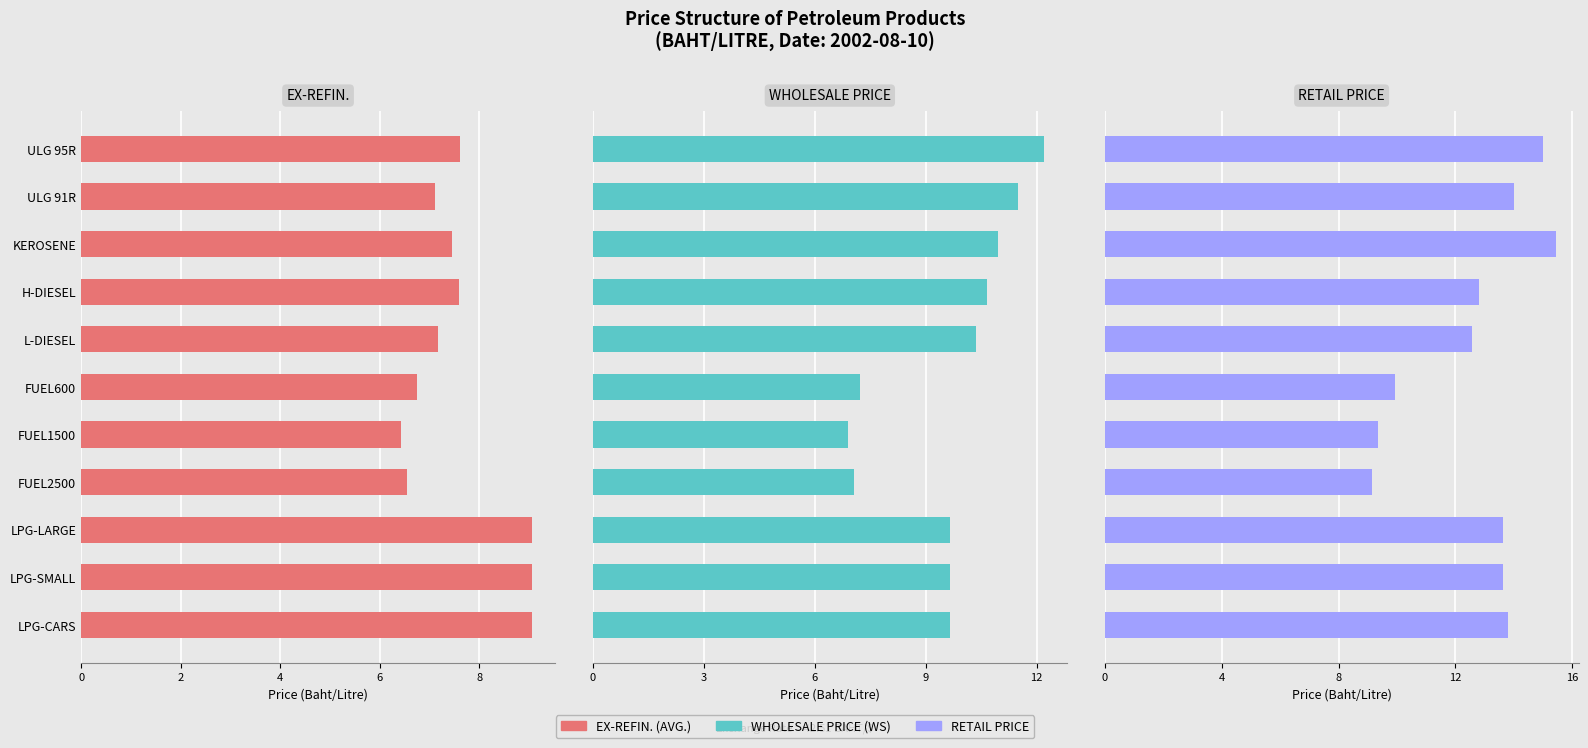

What is the maximum value shown in the chart?

15.4